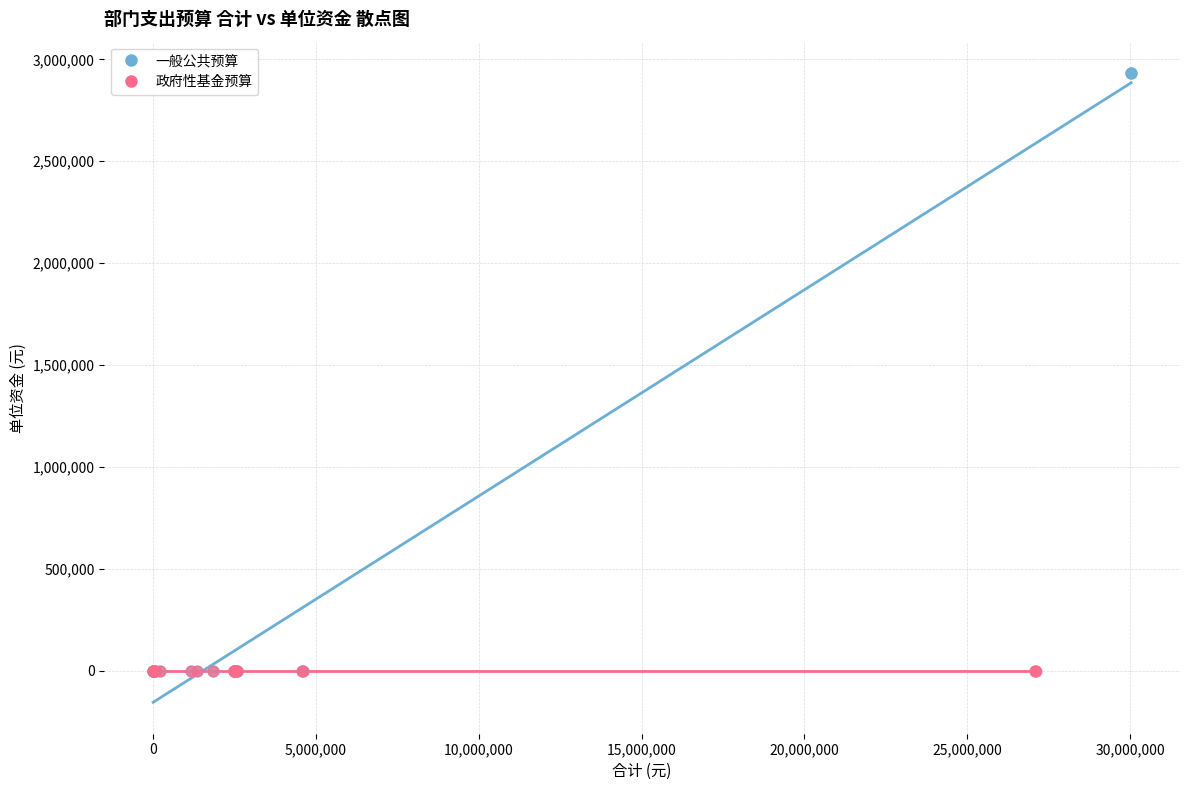

Which series contains the highest Y value?

一般公共预算